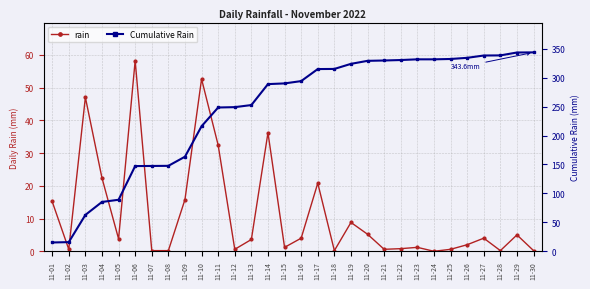

Where does the Cumulative Rain series first go above 293?

11-16